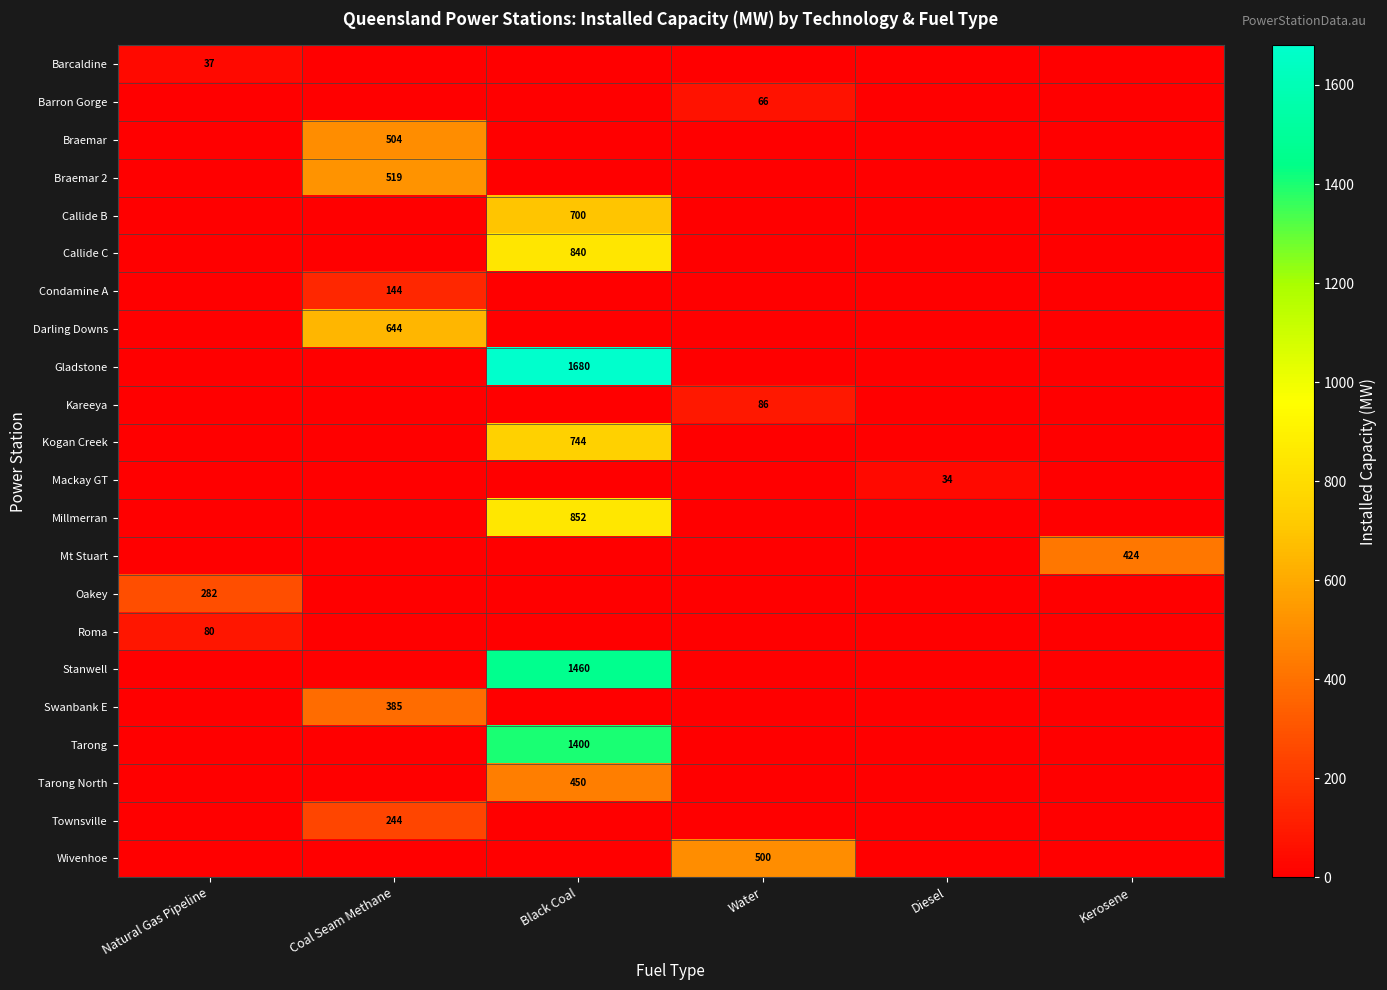

The Braemar 2 series shows 519 at Coal Seam Methane. True or false?

True